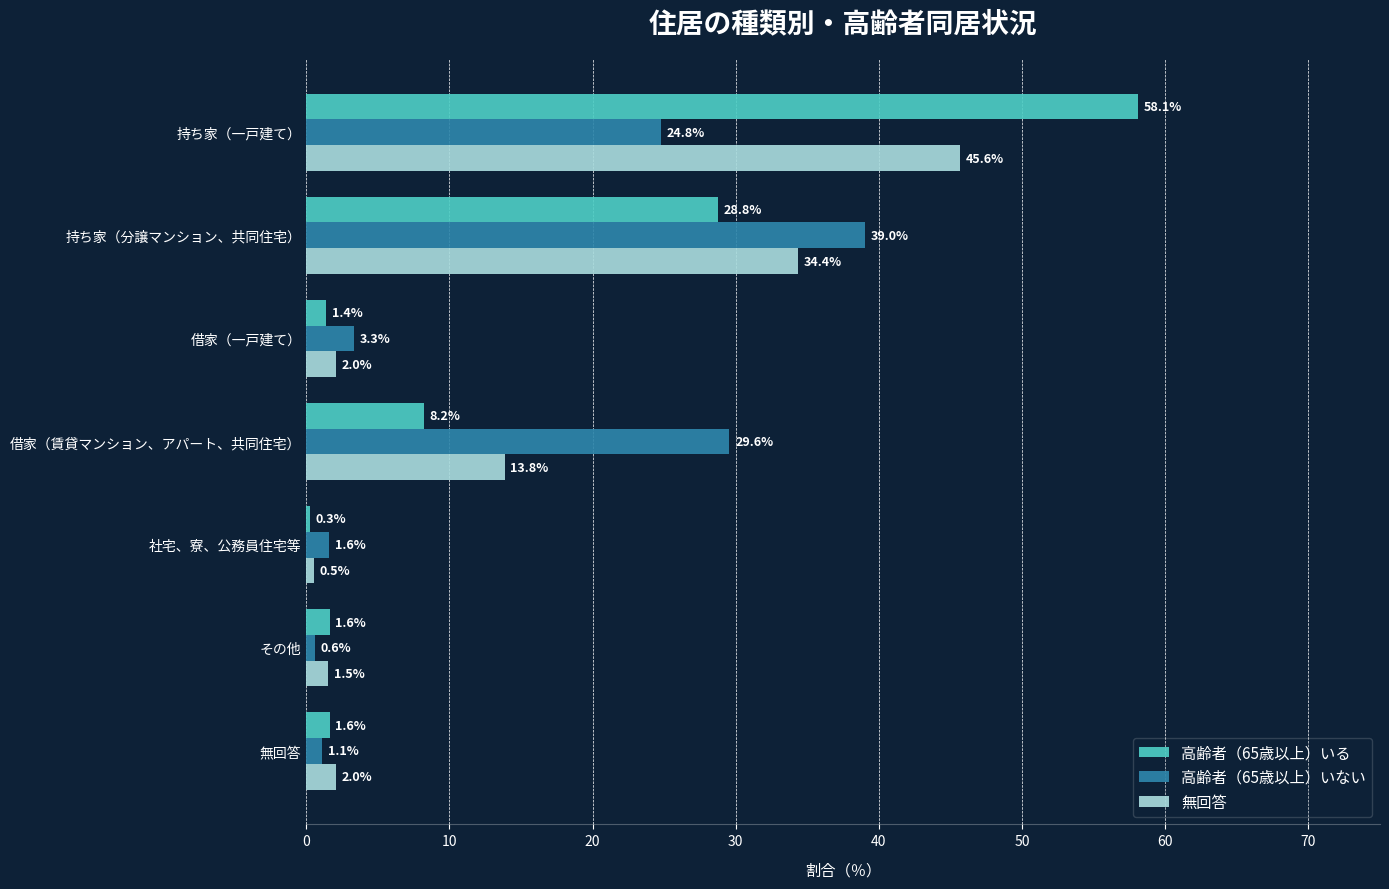

What is the difference between the 無回答 values at 借家（一戸建て） and 持ち家（一戸建て）?

43.6